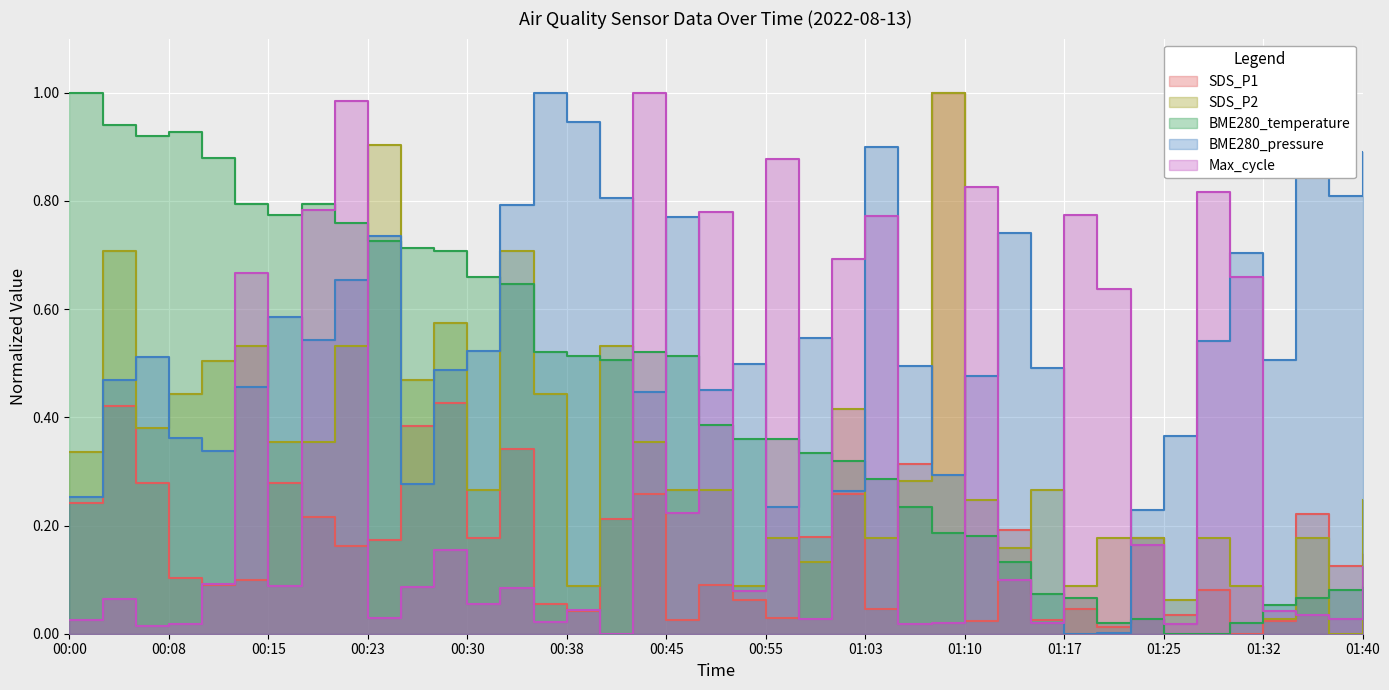

True or false: BME280_temperature and SDS_P1 intersect in this chart.

True